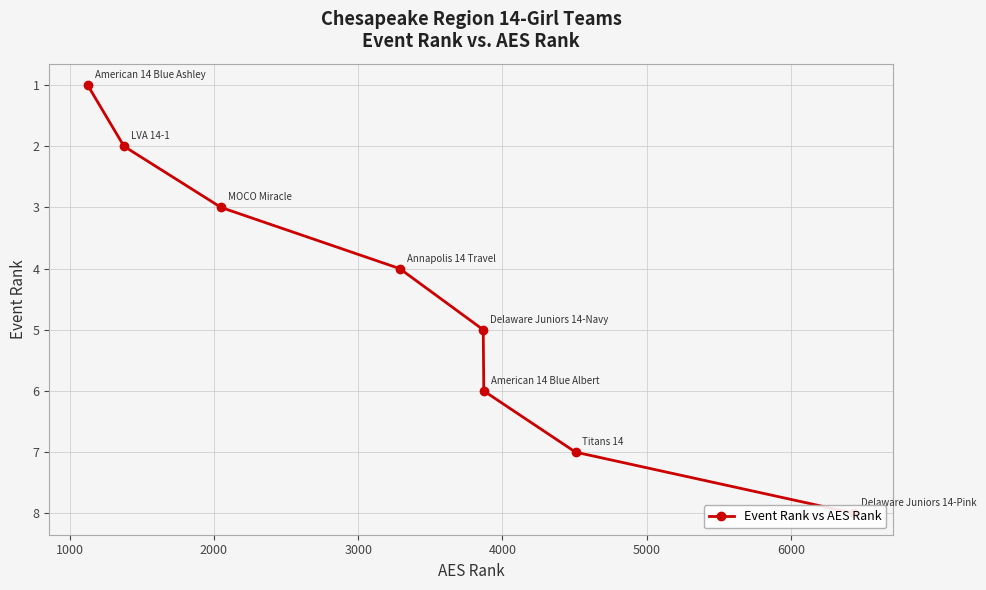

What is the value of the 8th point from the left?

8